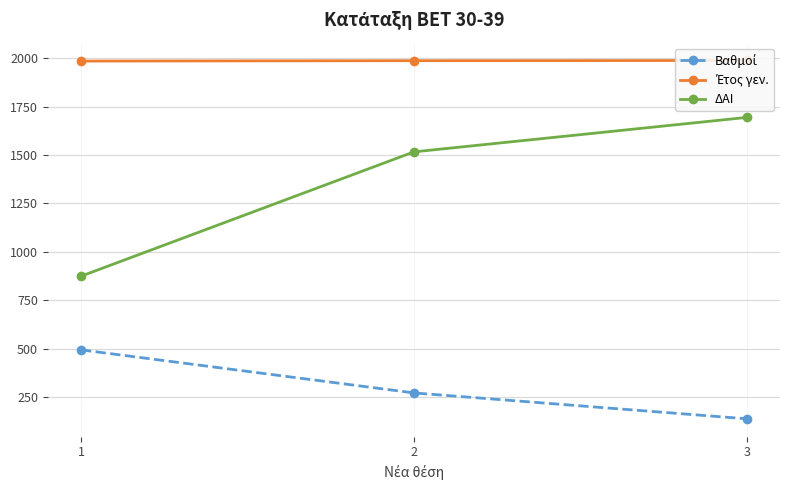

At which category is the sum across all series the highest?

3